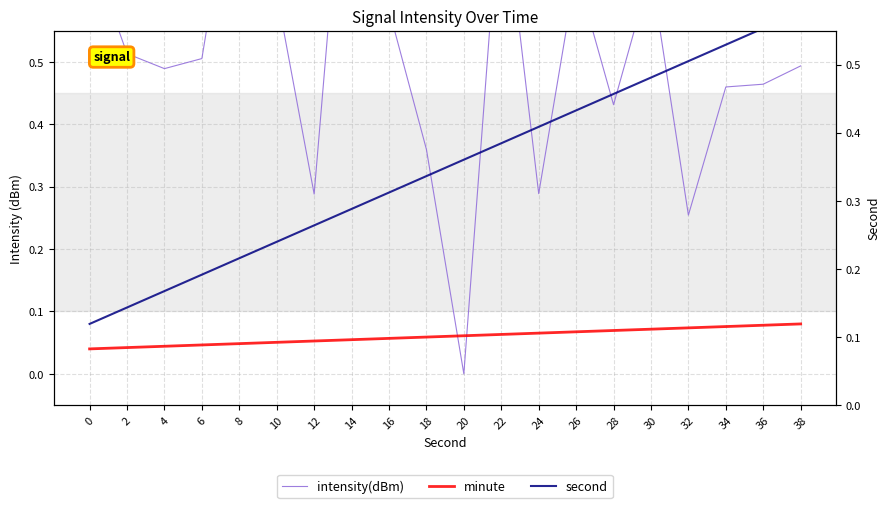

Which series ends up on top after the final intersection of intensity(dBm) and minute?

intensity(dBm)